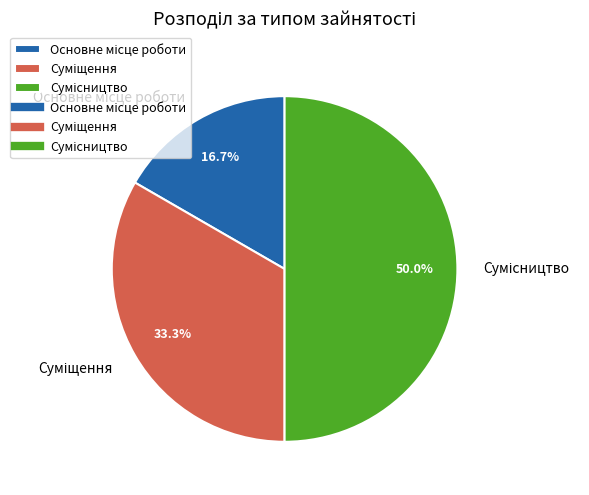

Count the number of slices in the pie.

3